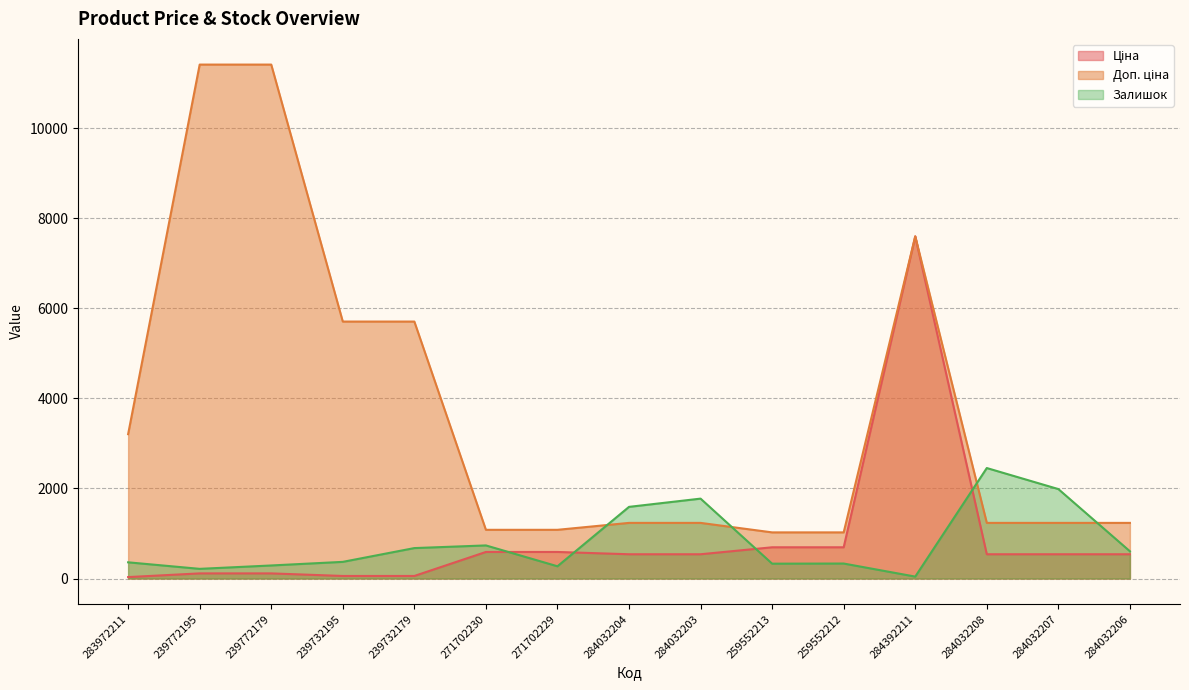

What is the sum of all Ціна values?

13233.1